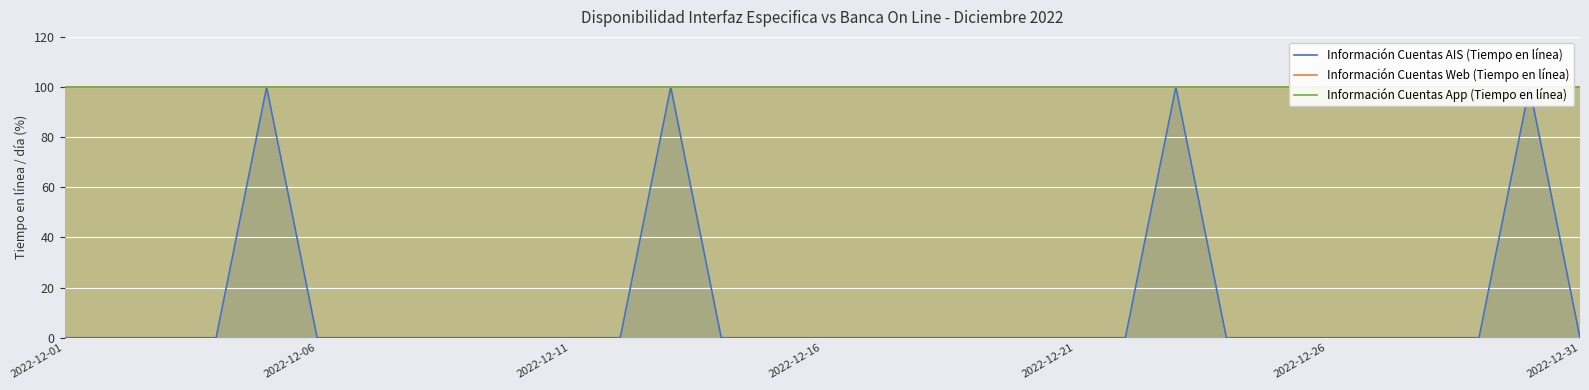

The value of Información Cuentas App (Tiempo en línea) at 2022-12-16 is 100. True or false?

True